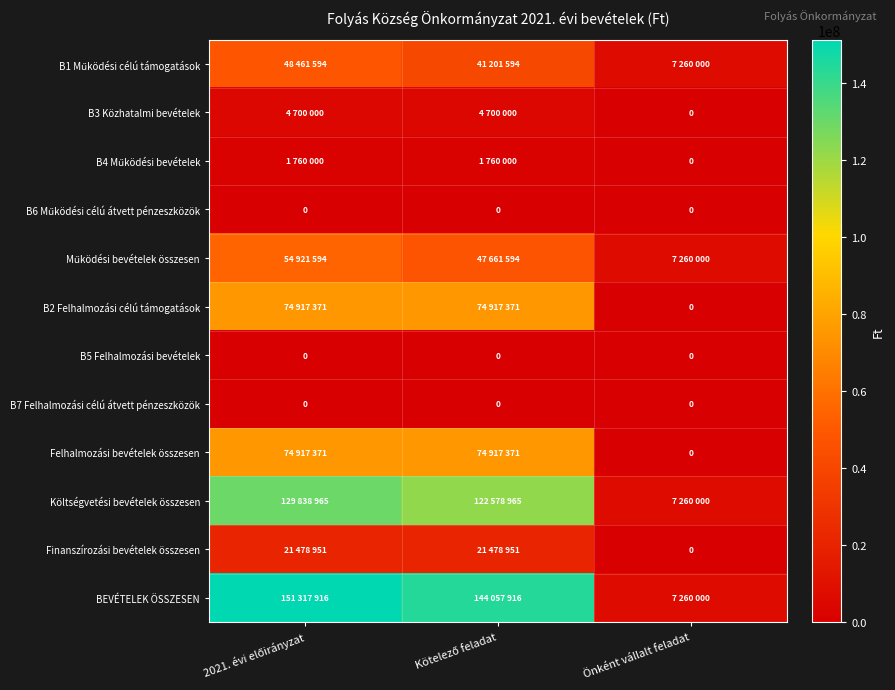

How many data points in Működési bevételek összesen are less than 47661594?

1